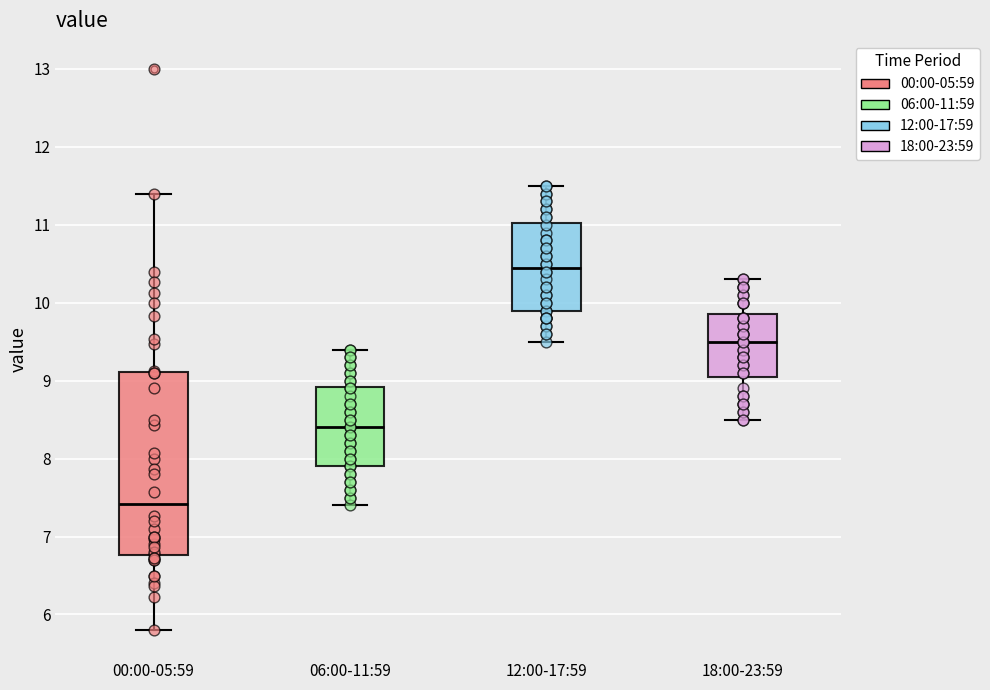

Which box has the lowest median line?

00:00-05:59